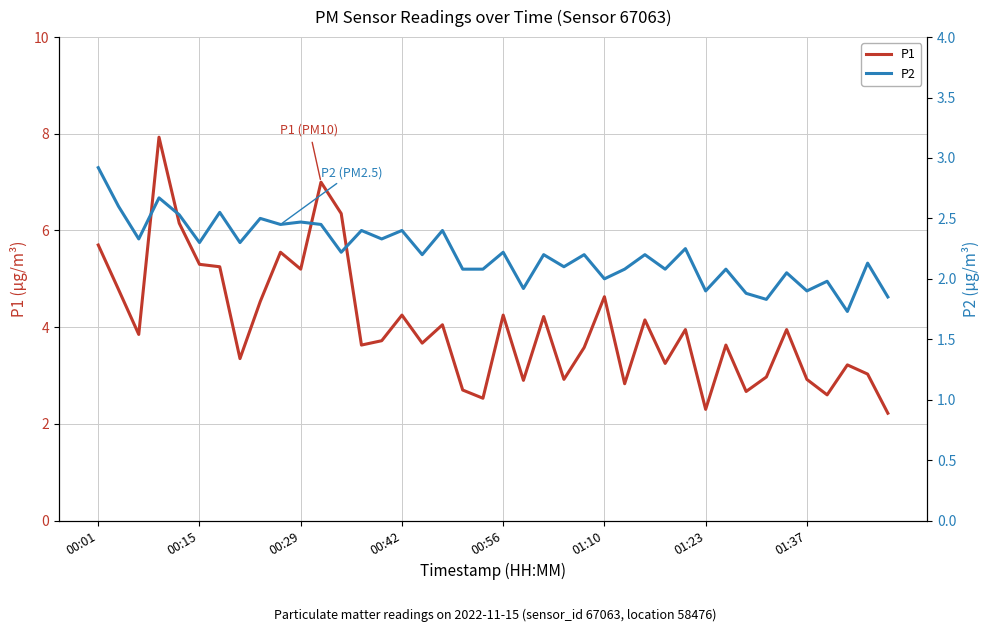

How many lines are shown in the chart?

2